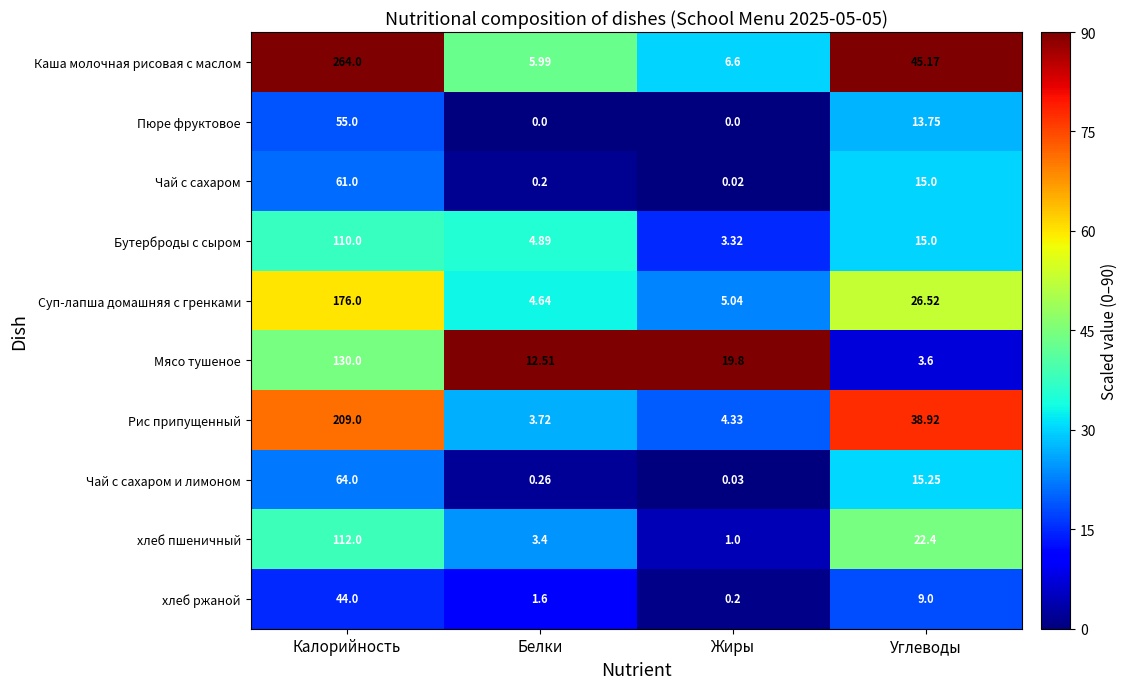

At which category is the sum across all series the highest?

Калорийность